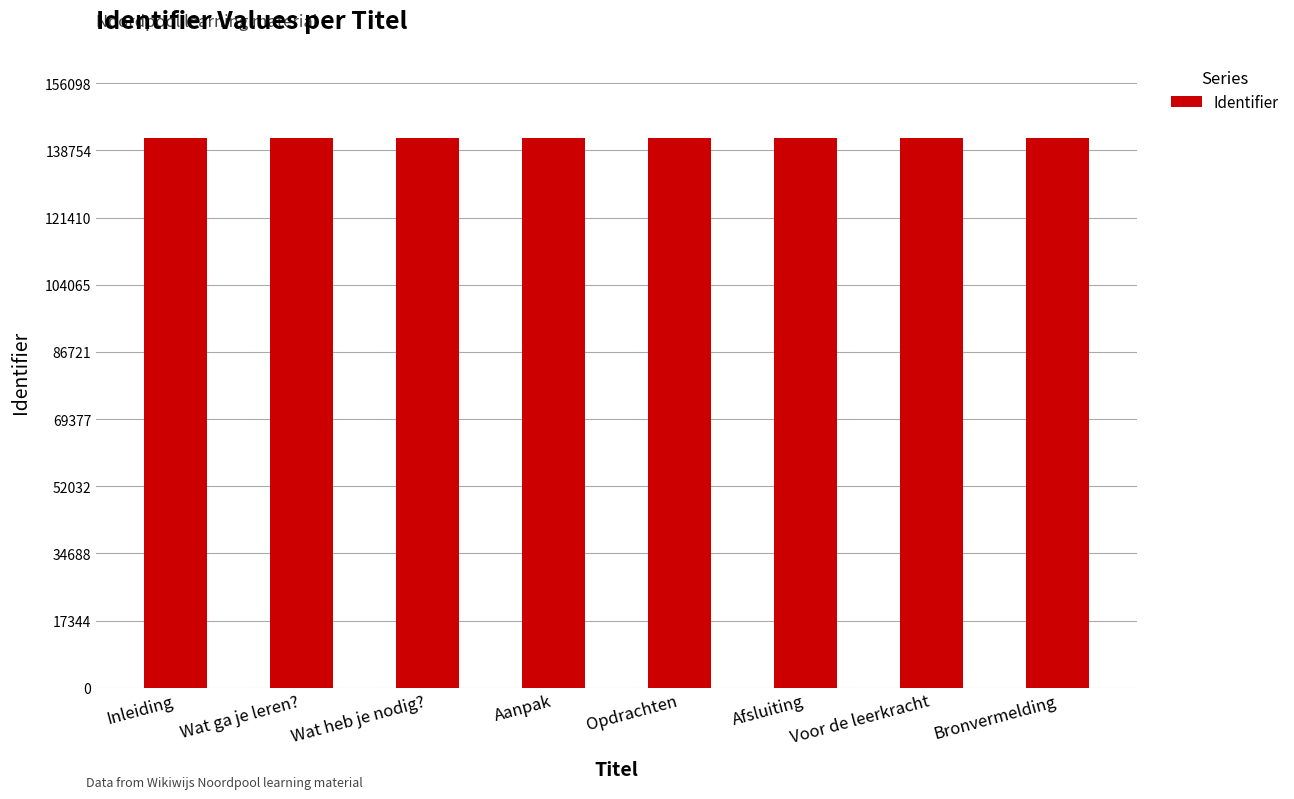

The chart shows a value of 31803 at Bronvermelding. True or false?

False